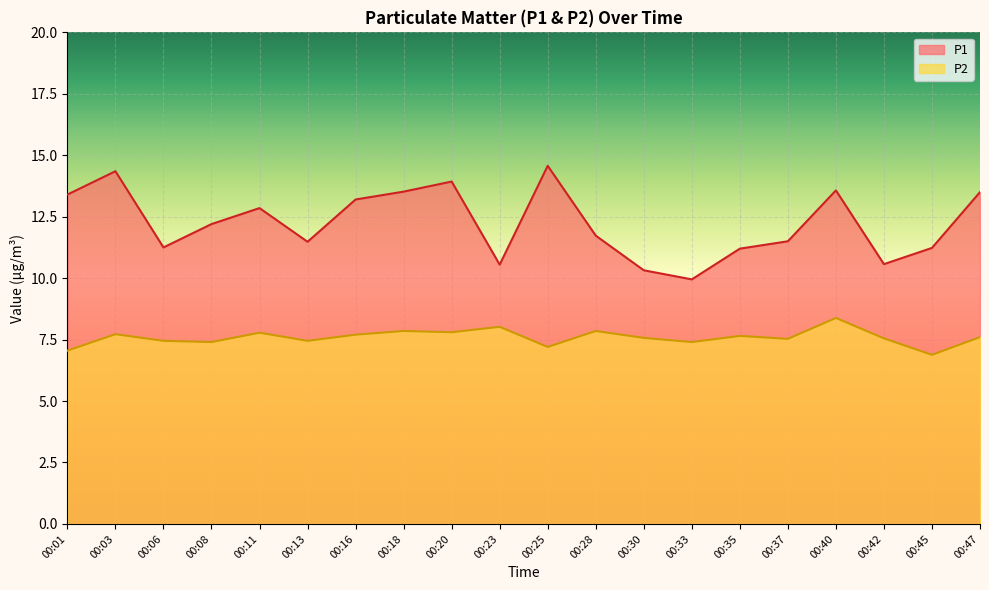

What is the value of the P1 point at the 14th from the left?

9.9